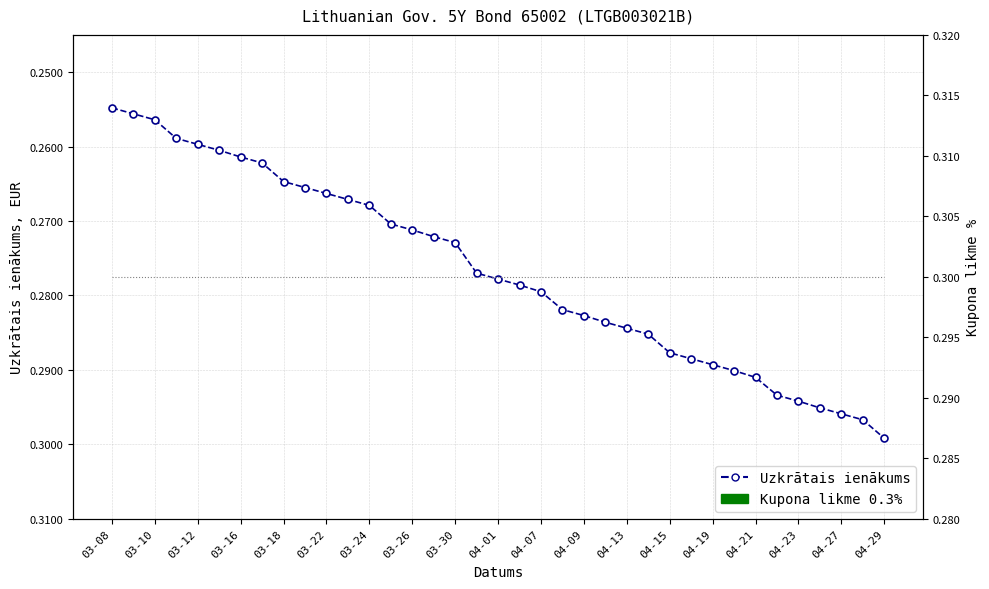

How many lines are shown in the chart?

2